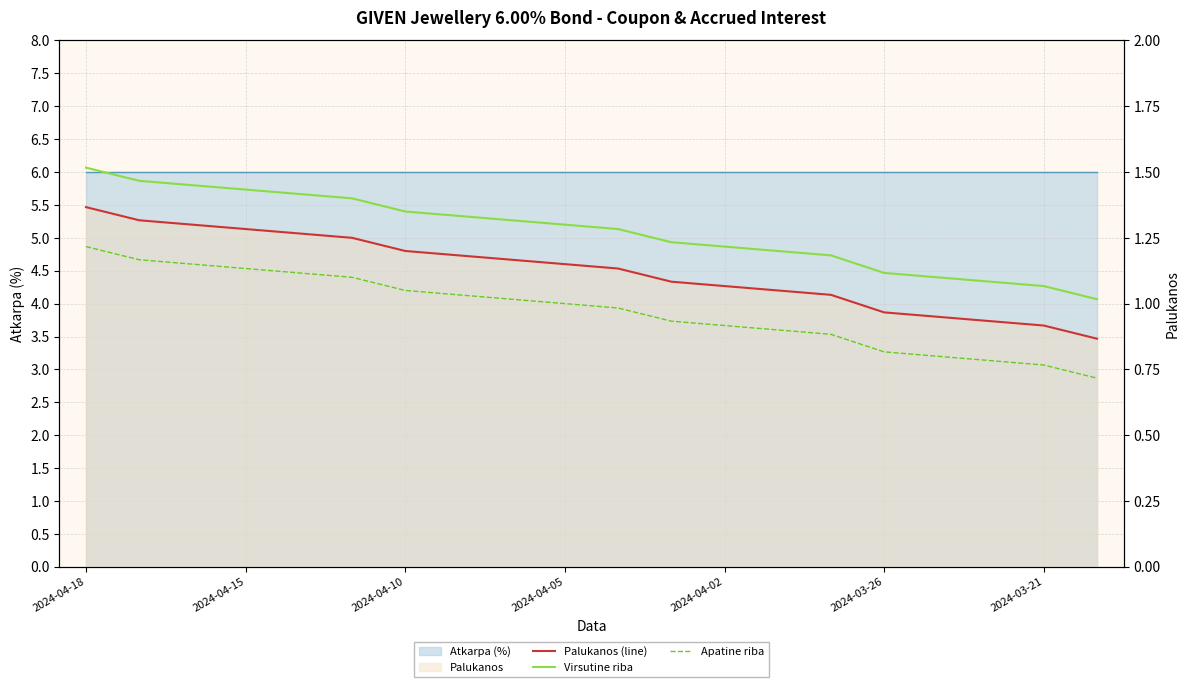

The Palukanos (line) series shows 1.1 at 13. True or false?

True